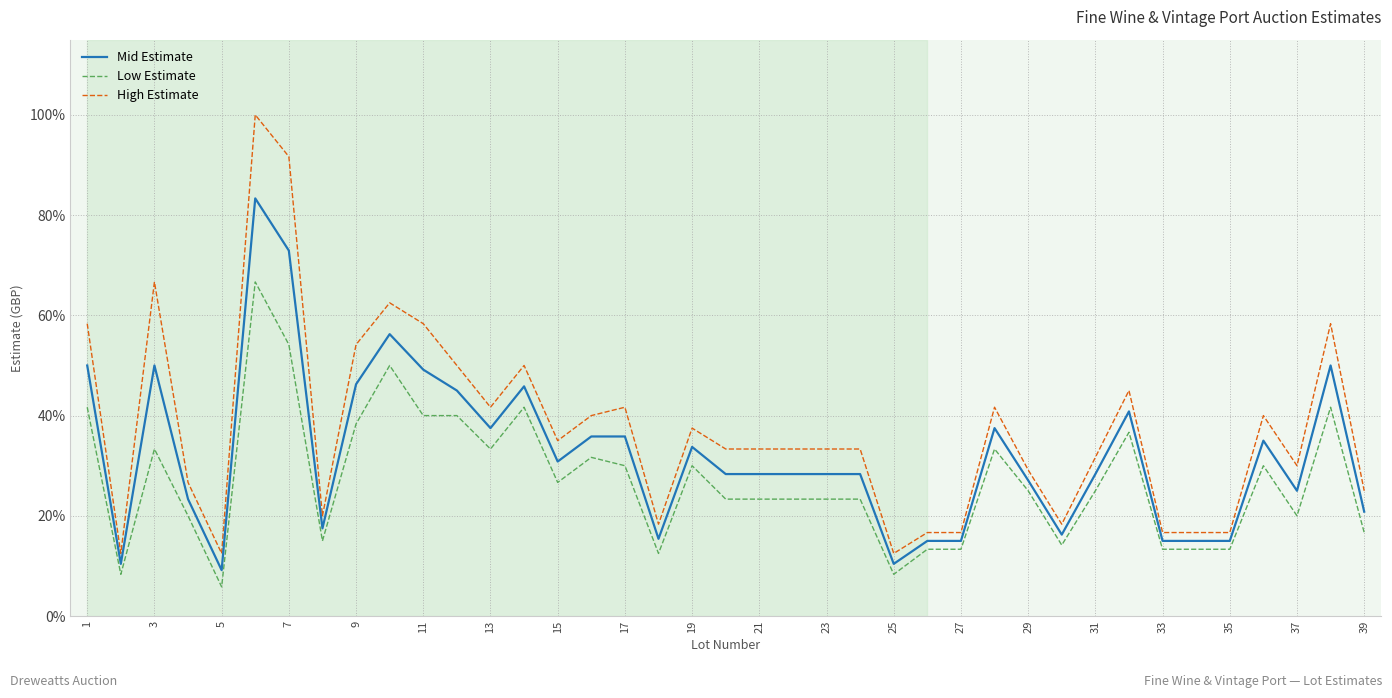

True or false: Low Estimate and High Estimate cross at least once.

False